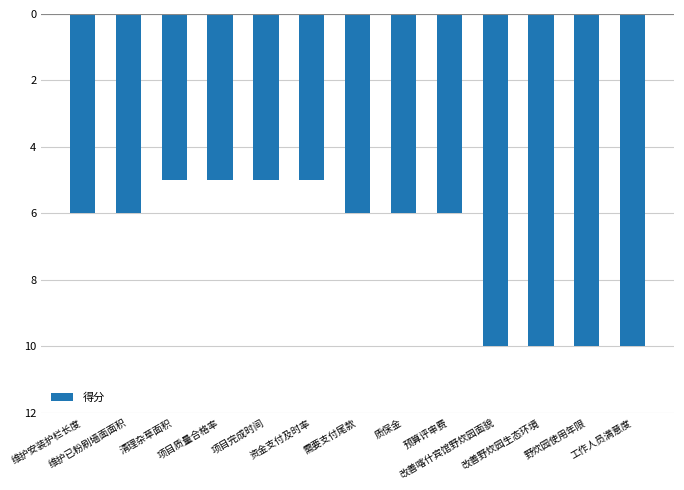

Are the bars horizontal?

No